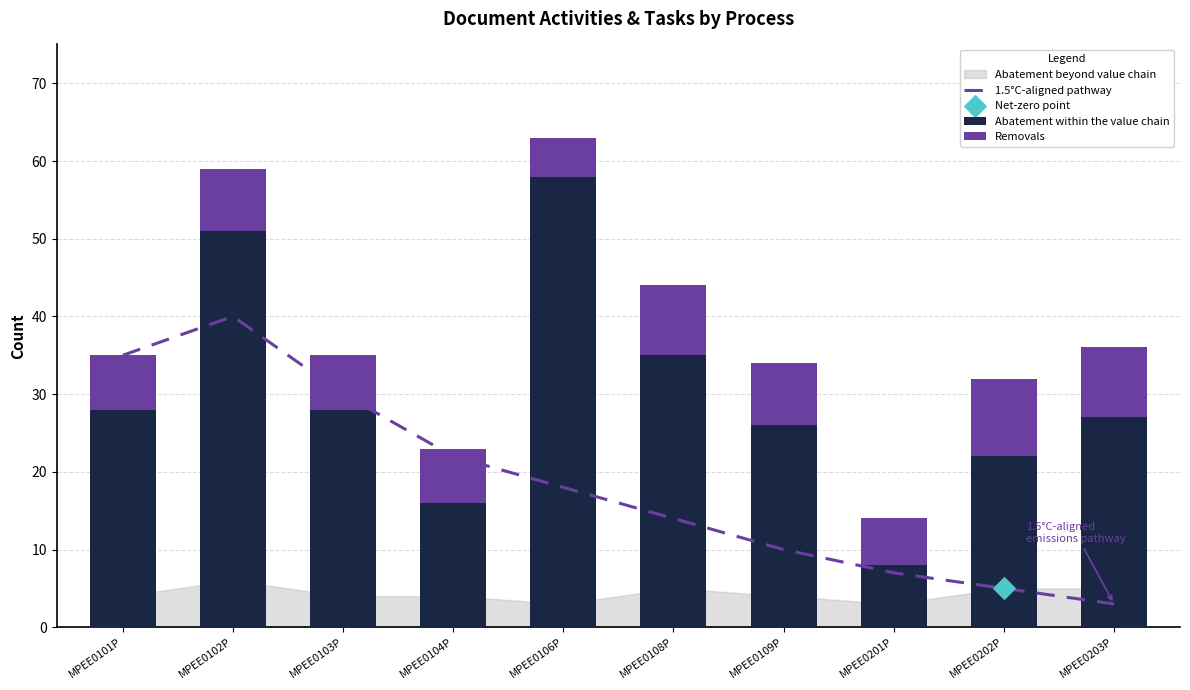

Which series contains the highest Y value?

Abatement within the value chain